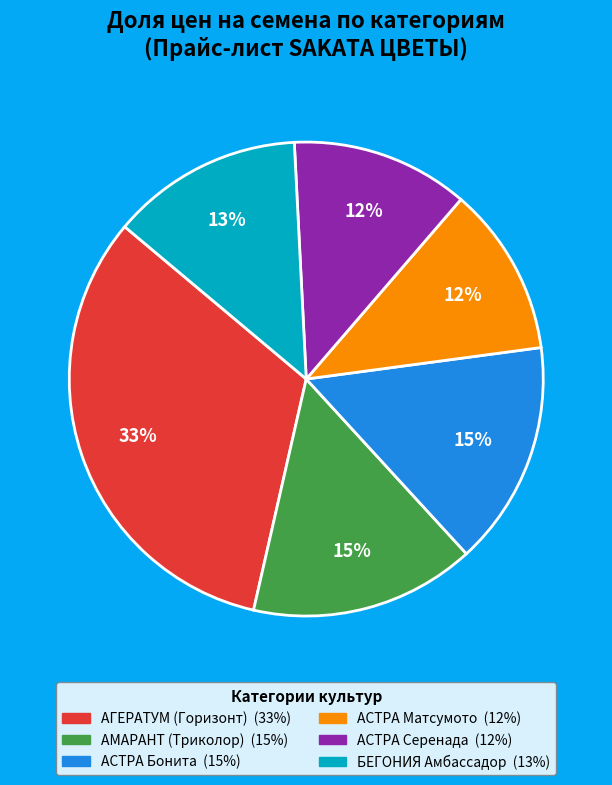

Count the number of slices in the pie.

6